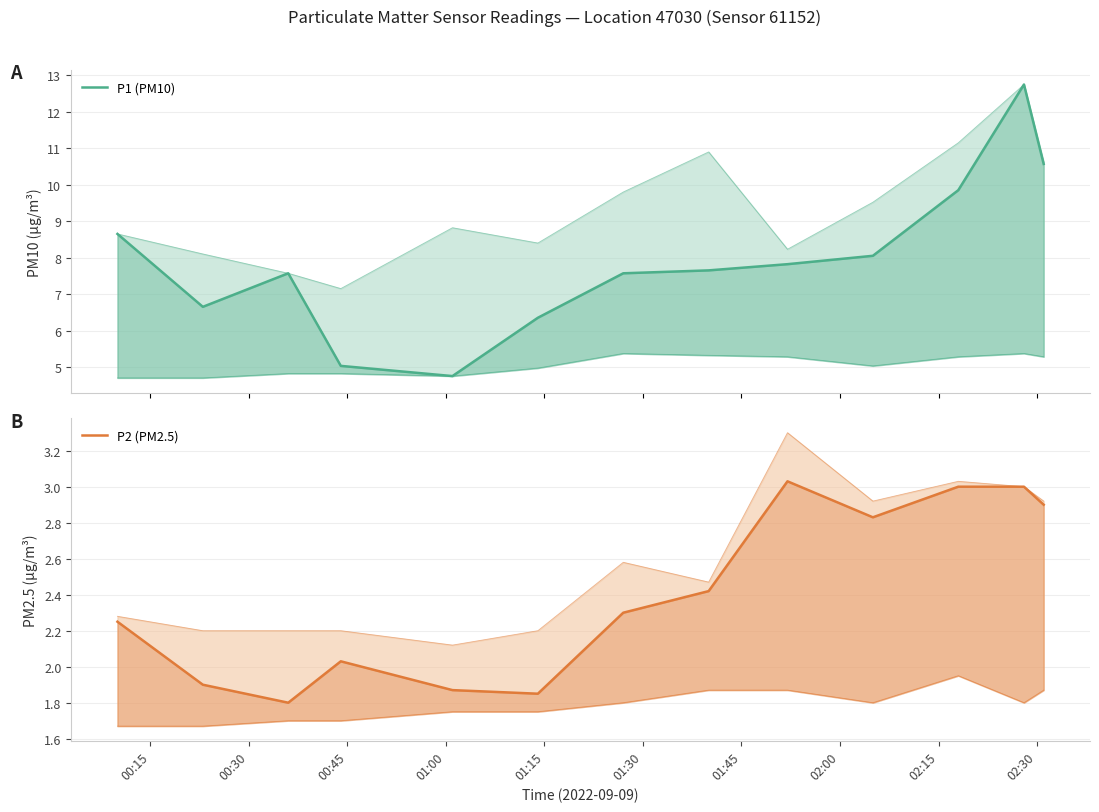

True or false: P1 (PM10) and P2 (PM2.5) cross at least once.

False